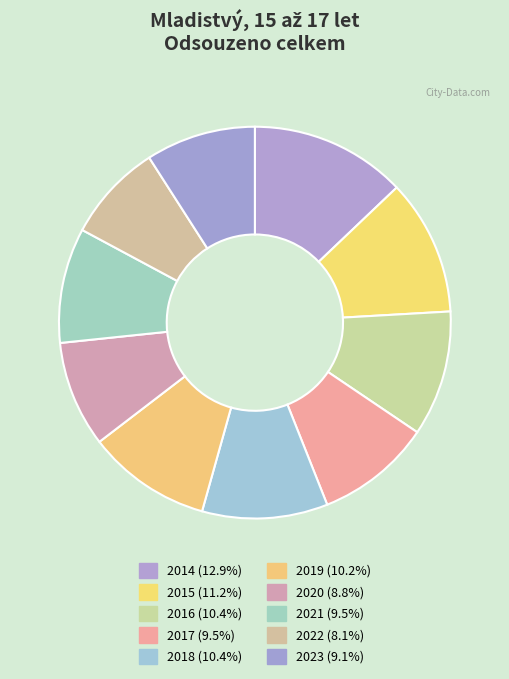

The 2017 slice represents 17% of the pie. True or false?

False